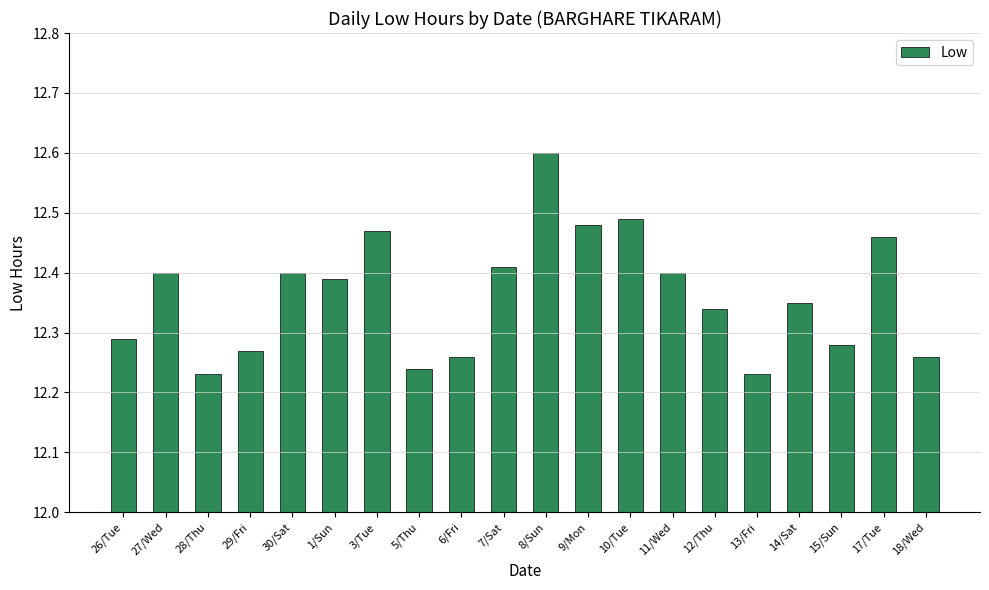

The chart shows a value of 3.8 at 7/Sat. True or false?

False